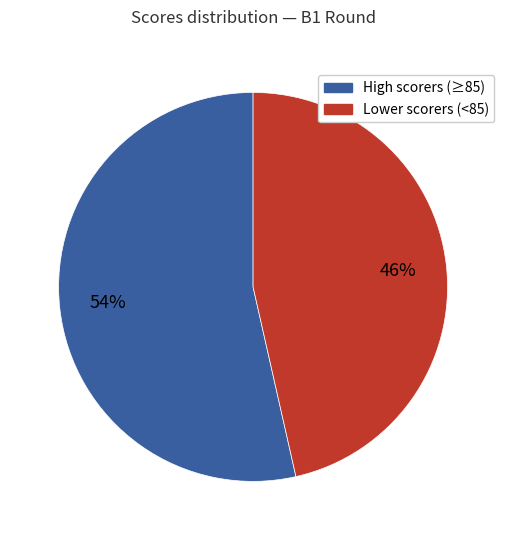

Is there any slice that represents more than half of the pie?

Yes